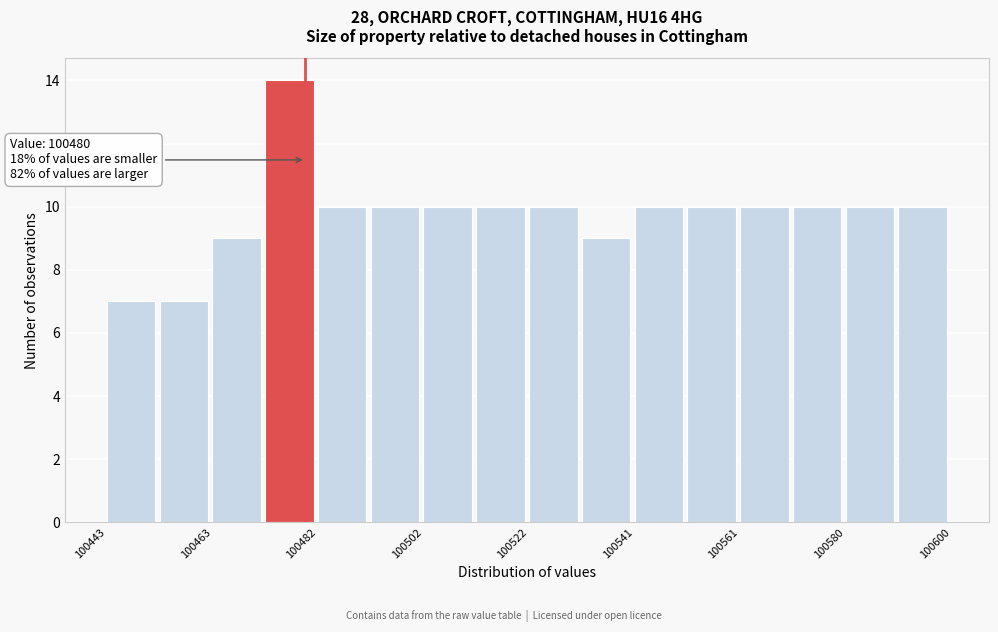

Over which range of the x-axis is the bar tallest?

100472 to 100482